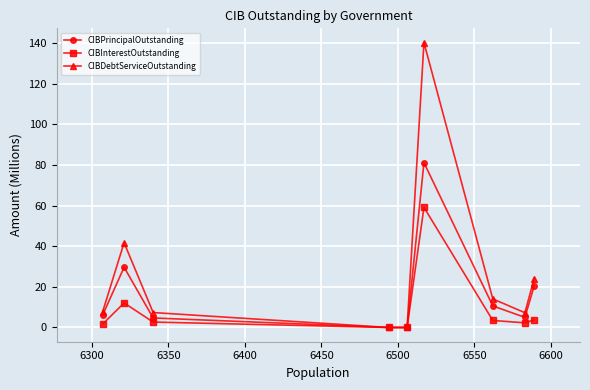

Rank the series by their maximum value, from lowest to highest.

CIBInterestOutstanding, CIBPrincipalOutstanding, CIBDebtServiceOutstanding